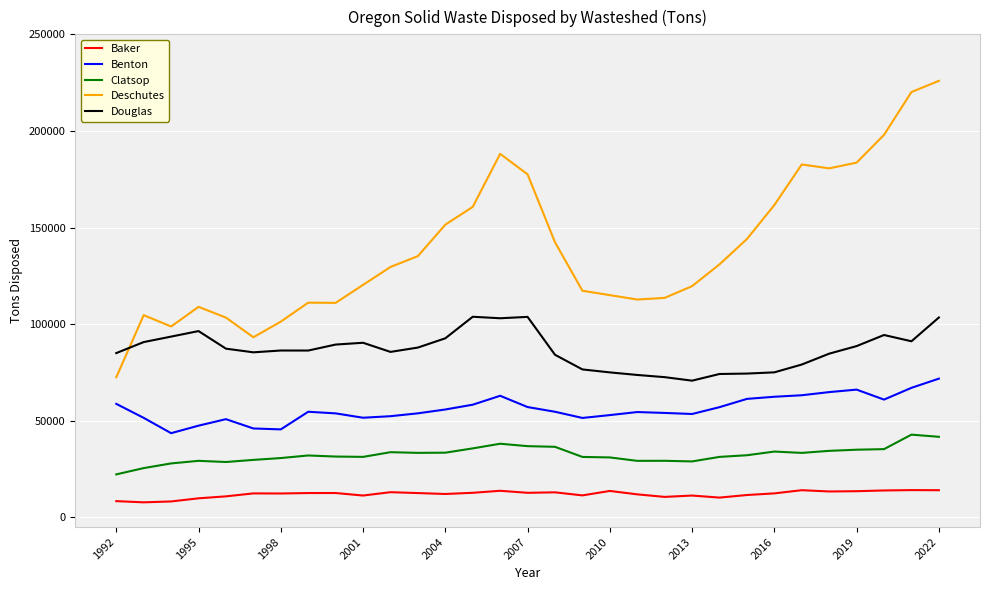

What is the difference between the maximum and minimum values in the Baker series?

6329.4